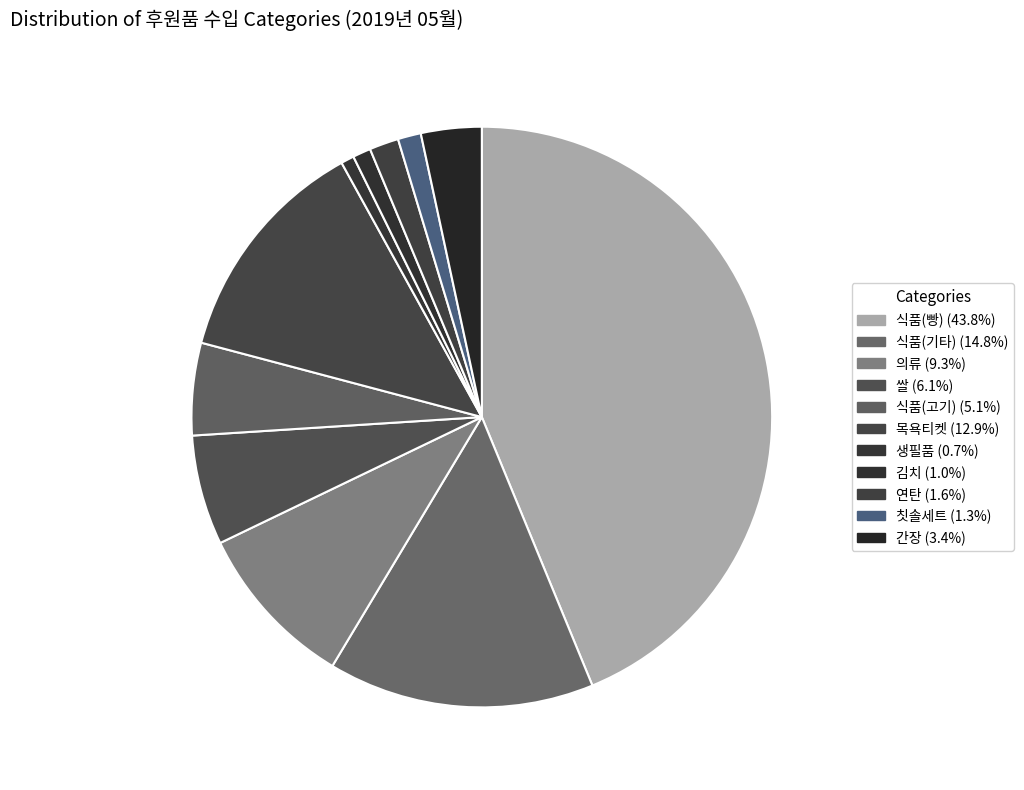

To the nearest percent, what is the difference between the largest and smallest slice percentages?

43%